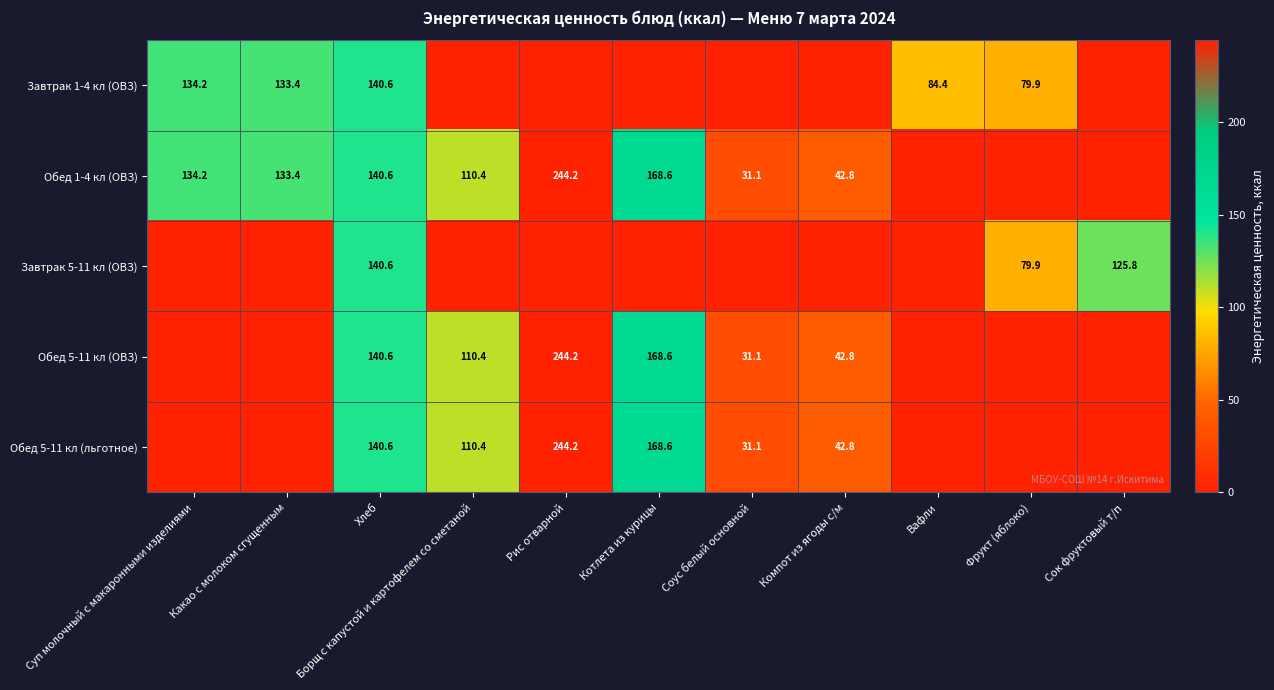

Which has a higher value, Борщ с капустой и картофелем со сметаной or Котлета из курицы?

Борщ с капустой и картофелем со сметаной